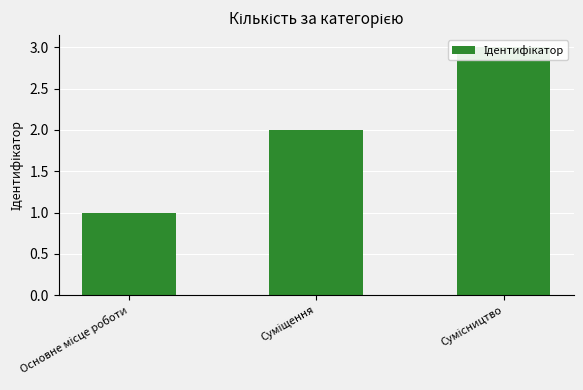

What is the label of the 2nd bar from the right?

Суміщення